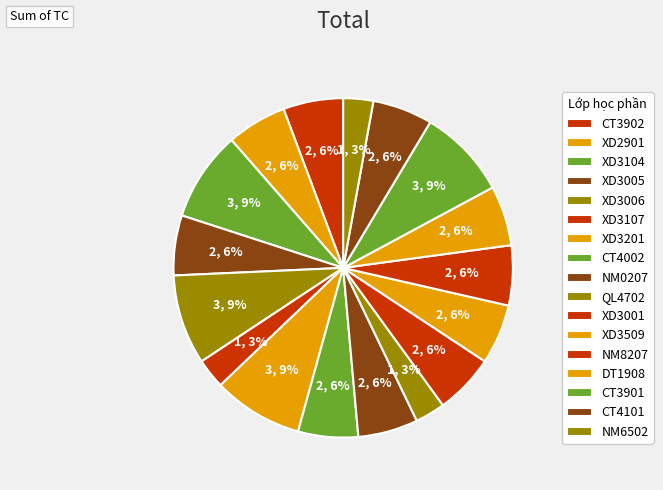

To the nearest percent, what is the average slice percentage?

6%